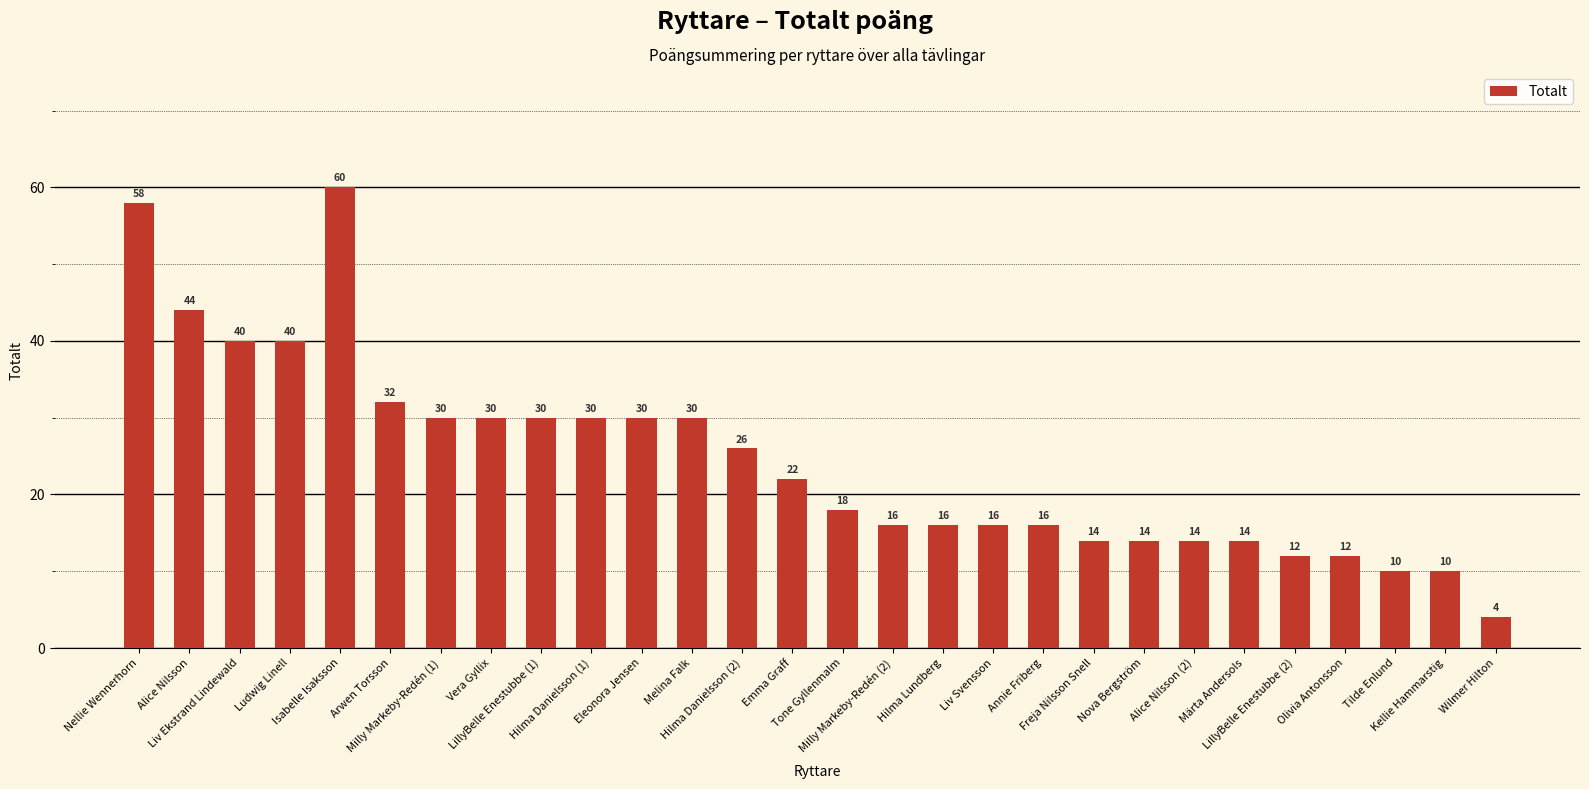

Reading right to left, extract all data points from this chart.

Wilmer Hilton=4	Kellie Hammarstig=10	Tilde Enlund=10	Olivia Antonsson=12	LillyBelle Enestubbe (2)=12	Märta Andersols=14	Alice Nilsson (2)=14	Nova Bergström=14	Freja Nilsson Snell=14	Annie Friberg=16	Liv Svensson=16	Hilma Lundberg=16	Milly Markeby-Redén (2)=16	Tone Gyllenmalm=18	Emma Graff=22	Hilma Danielsson (2)=26	Melina Falk=30	Eleonora Jensen=30	Hilma Danielsson (1)=30	LillyBelle Enestubbe (1)=30	Vera Gyllix=30	Milly Markeby-Redén (1)=30	Arwen Torsson=32	Isabelle Isaksson=60	Ludwig Linell=40	Liv Ekstrand Lindewald=40	Alice Nilsson=44	Nellie Wennerhorn=58